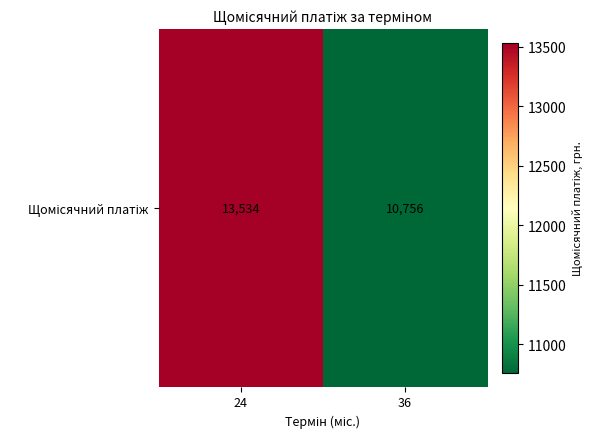

Between 24 and 36, which is larger?

24